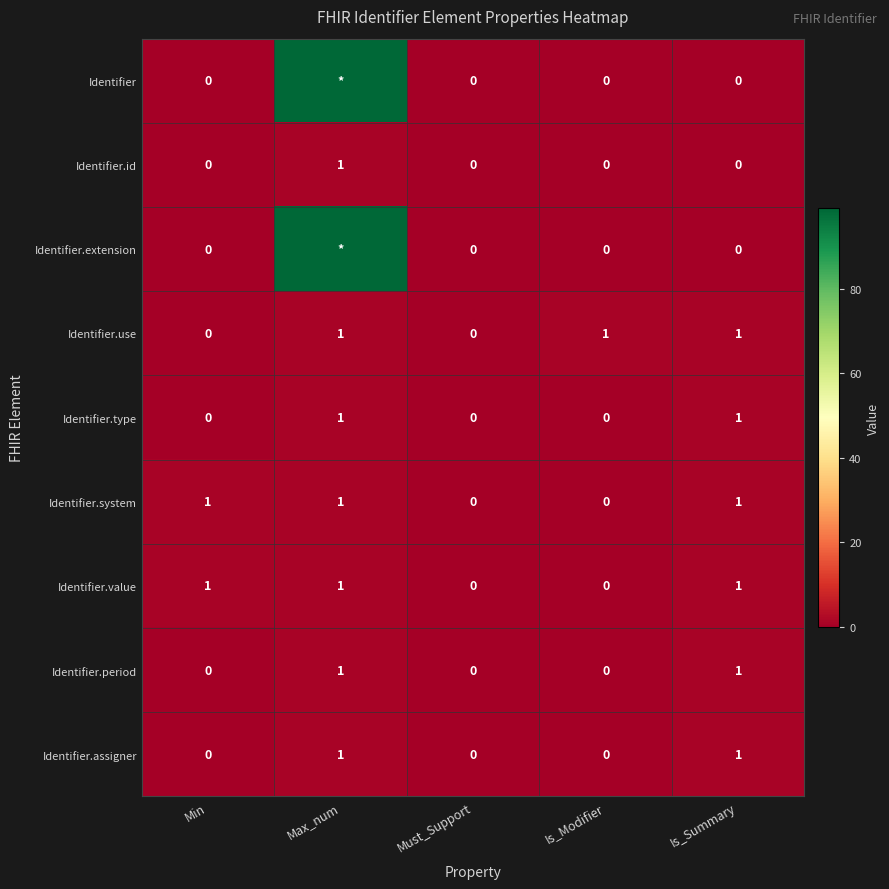

True or false: Identifier.id has a value of -1 at Is_Summary.

False